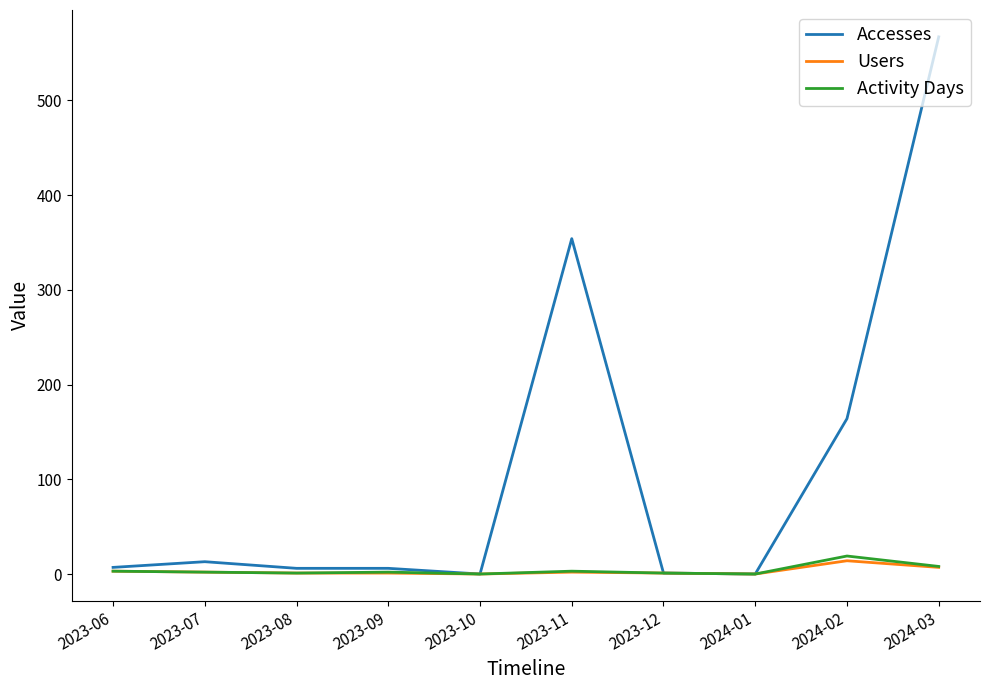

List the series in order of their peak value, highest first.

Accesses, Activity Days, Users